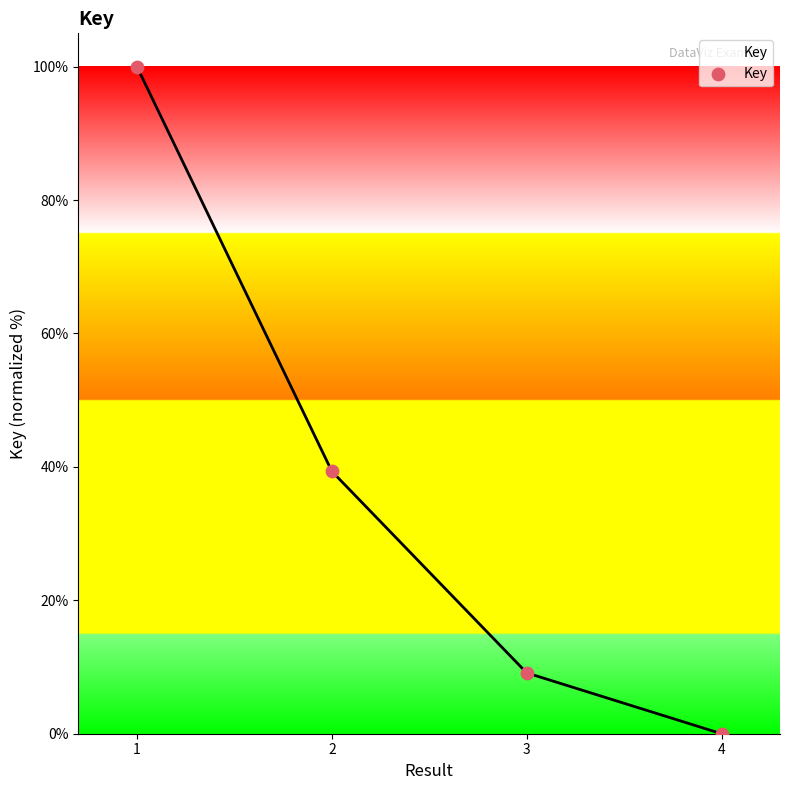

Between 2 and 4, which is larger?

2